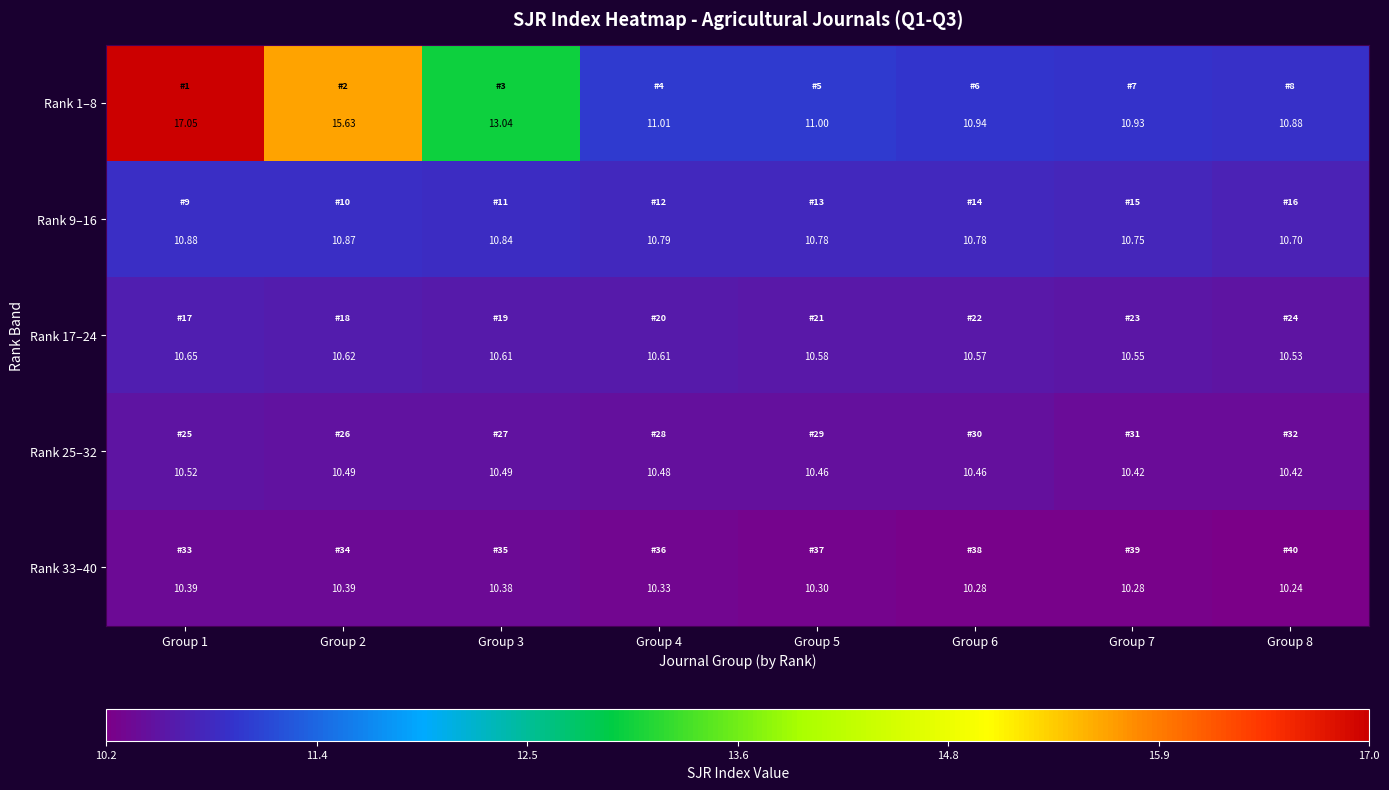

Is the value of Rank 9–16 at Group 6 greater than the value of Rank 1–8 at Group 6?

No